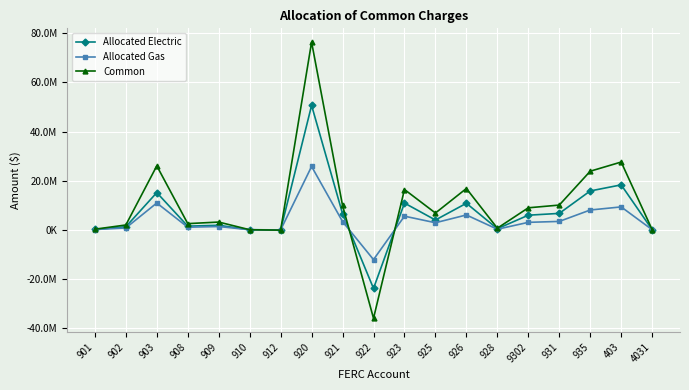

What is the sum of all Allocated Electric values?

125585332.2